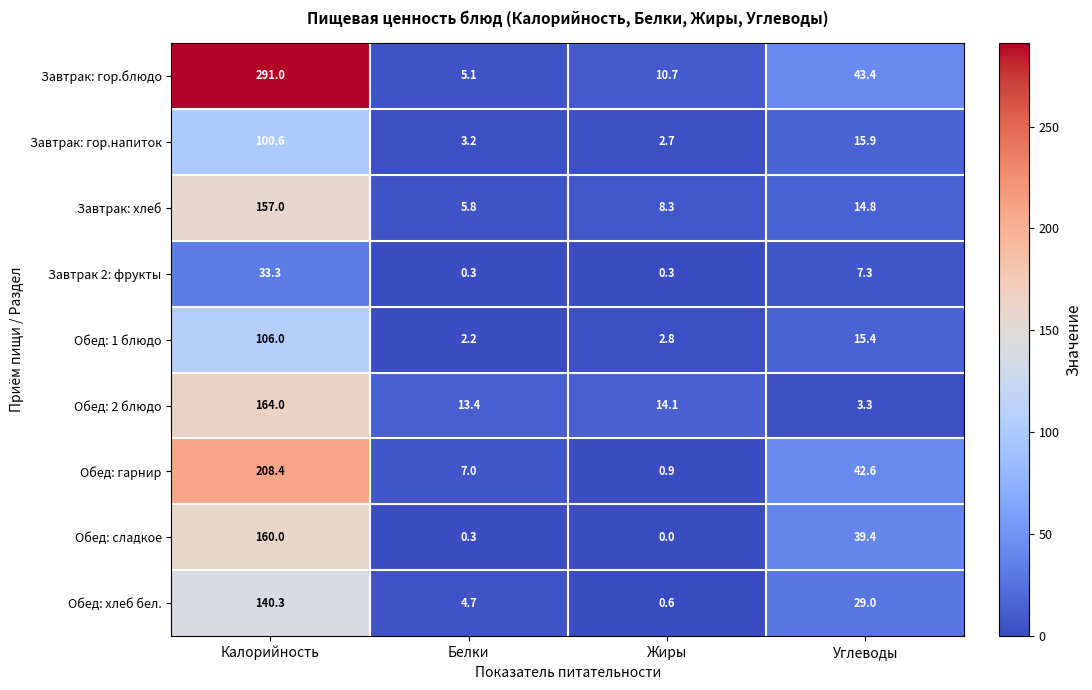

List the labels in order of Завтрак: хлеб value, smallest first.

Белки, Жиры, Углеводы, Калорийность